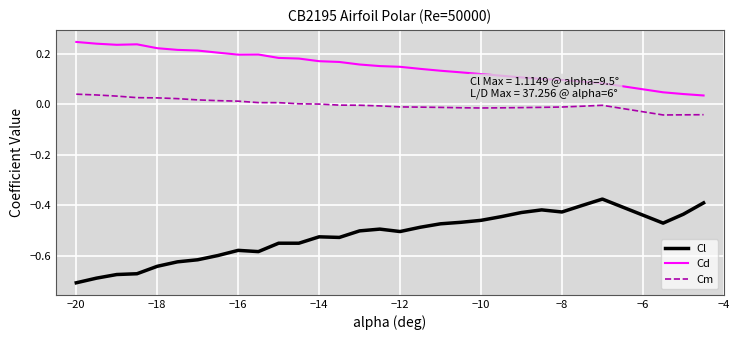

True or false: Cm and Cd intersect in this chart.

False